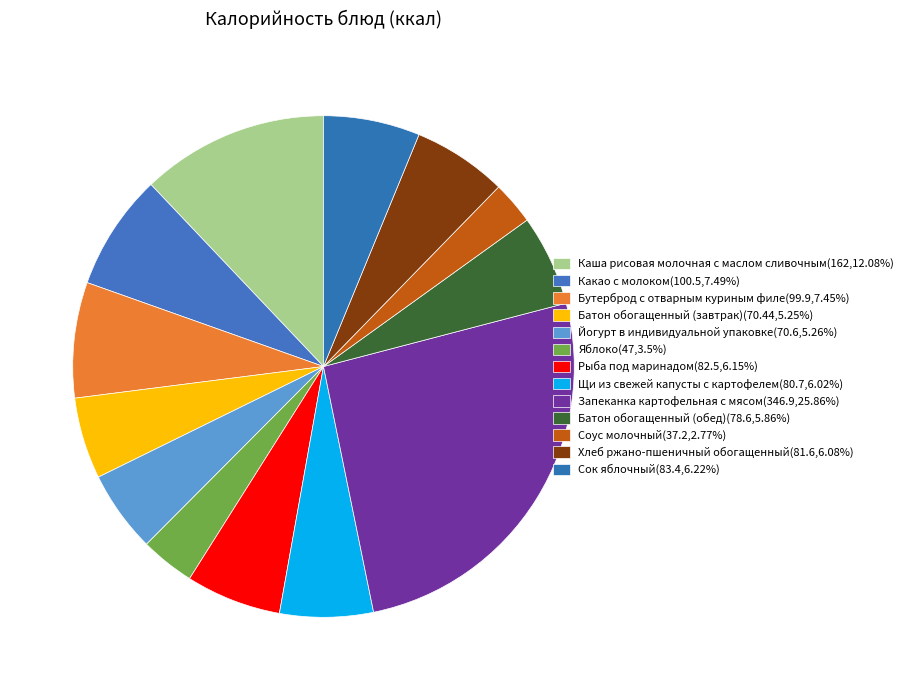

Count the number of slices in the pie.

13